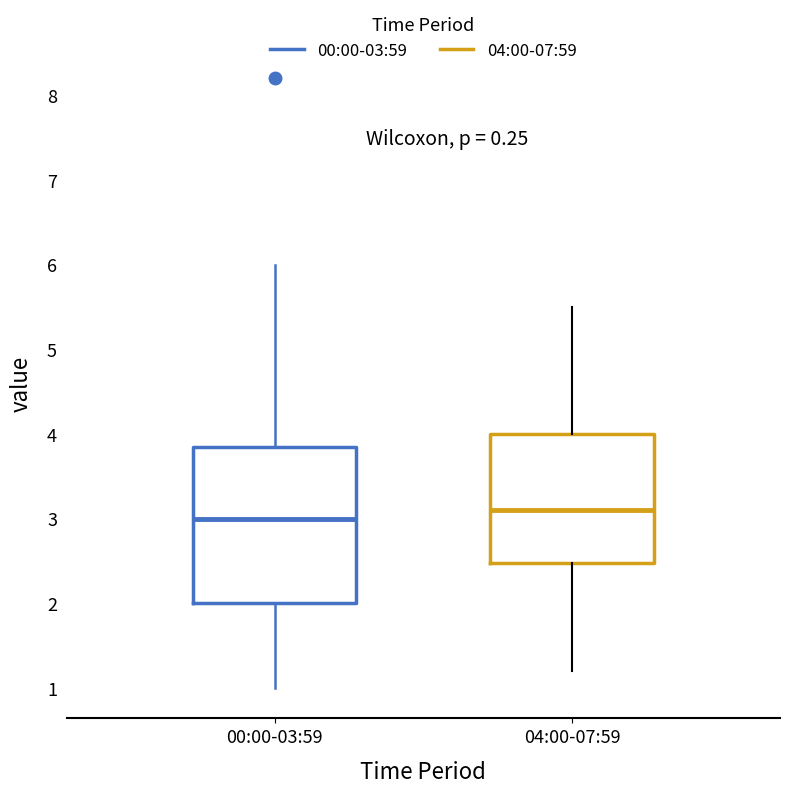

Reading left to right, transcribe this box plot: for each box, give where its median line is, the range the box spans, and where its two whiskers end, as read against the y-axis. The values are not printed on the chart, so give them approximately, as read against the axis.

00:00-03:59: median 3.0, box 2.0 to 3.9, whiskers 1.0 to 6.0
04:00-07:59: median 3.1, box 2.5 to 4.0, whiskers 1.2 to 5.5